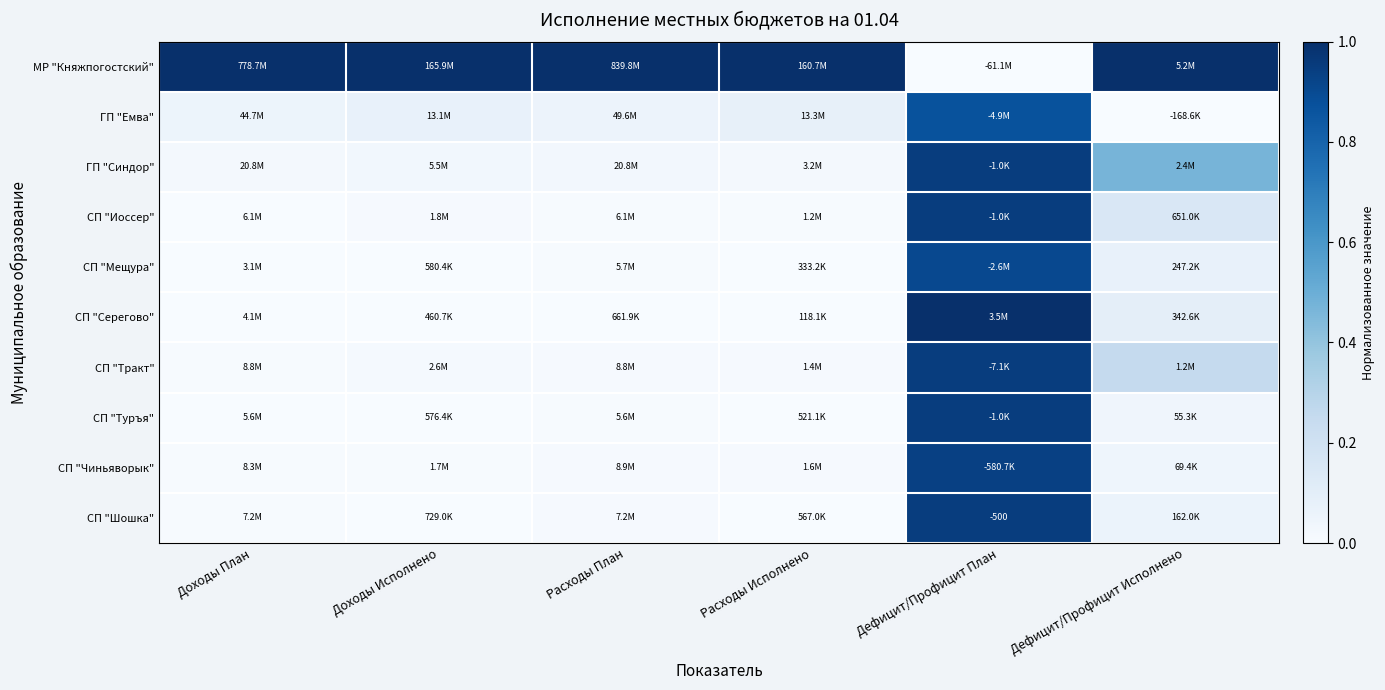

At Доходы Исполнено, list the series in order from largest to smallest.

МР "Княжпогостский", ГП "Емва", ГП "Синдор", СП "Тракт", СП "Иоссер", СП "Чиньяворык", СП "Шошка", СП "Мещура", СП "Туръя", СП "Серегово"